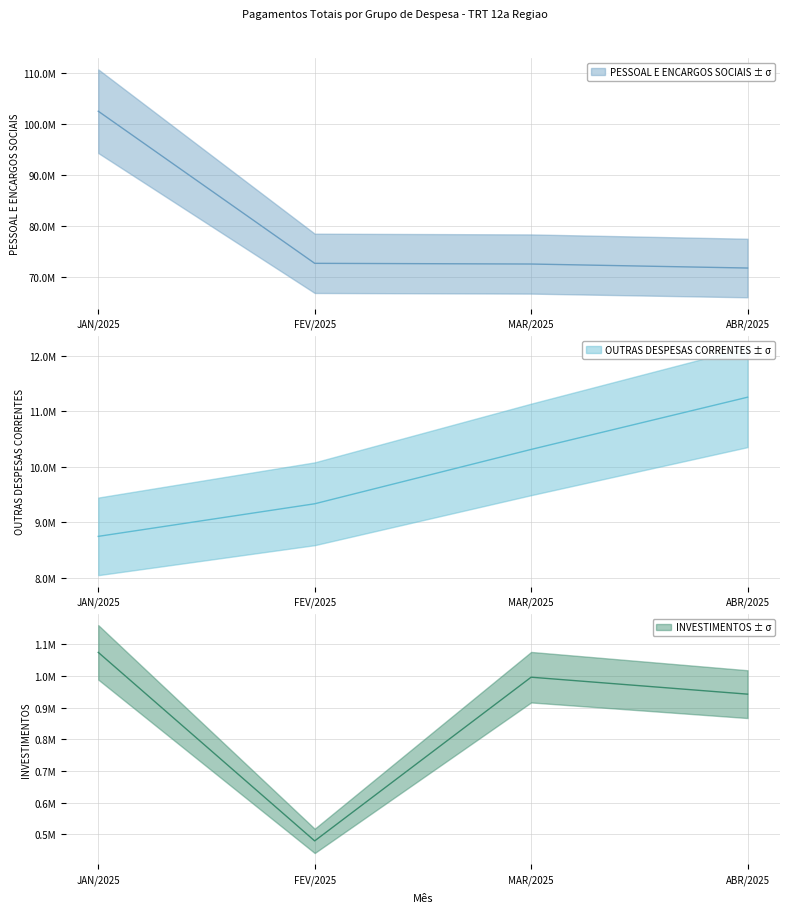

Rank the series at JAN/2025 from highest to lowest value.

PESSOAL E ENCARGOS SOCIAIS, OUTRAS DESPESAS CORRENTES, INVESTIMENTOS